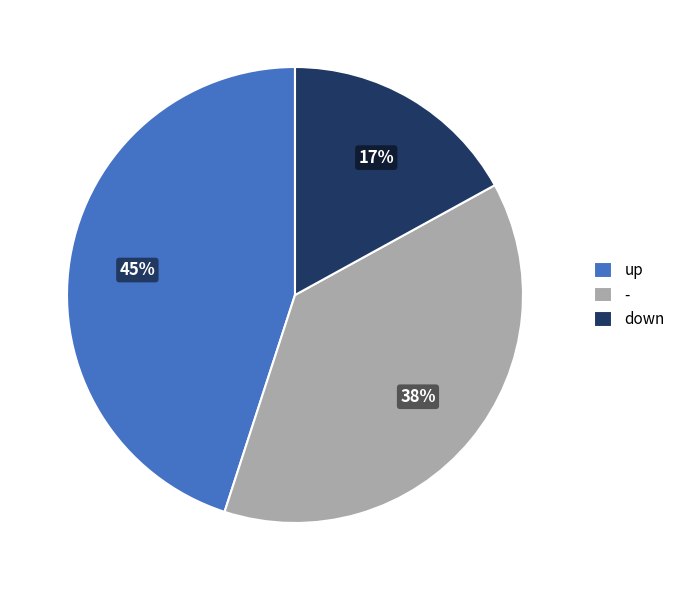

To the nearest percent, what percentage of the pie is -?

38%